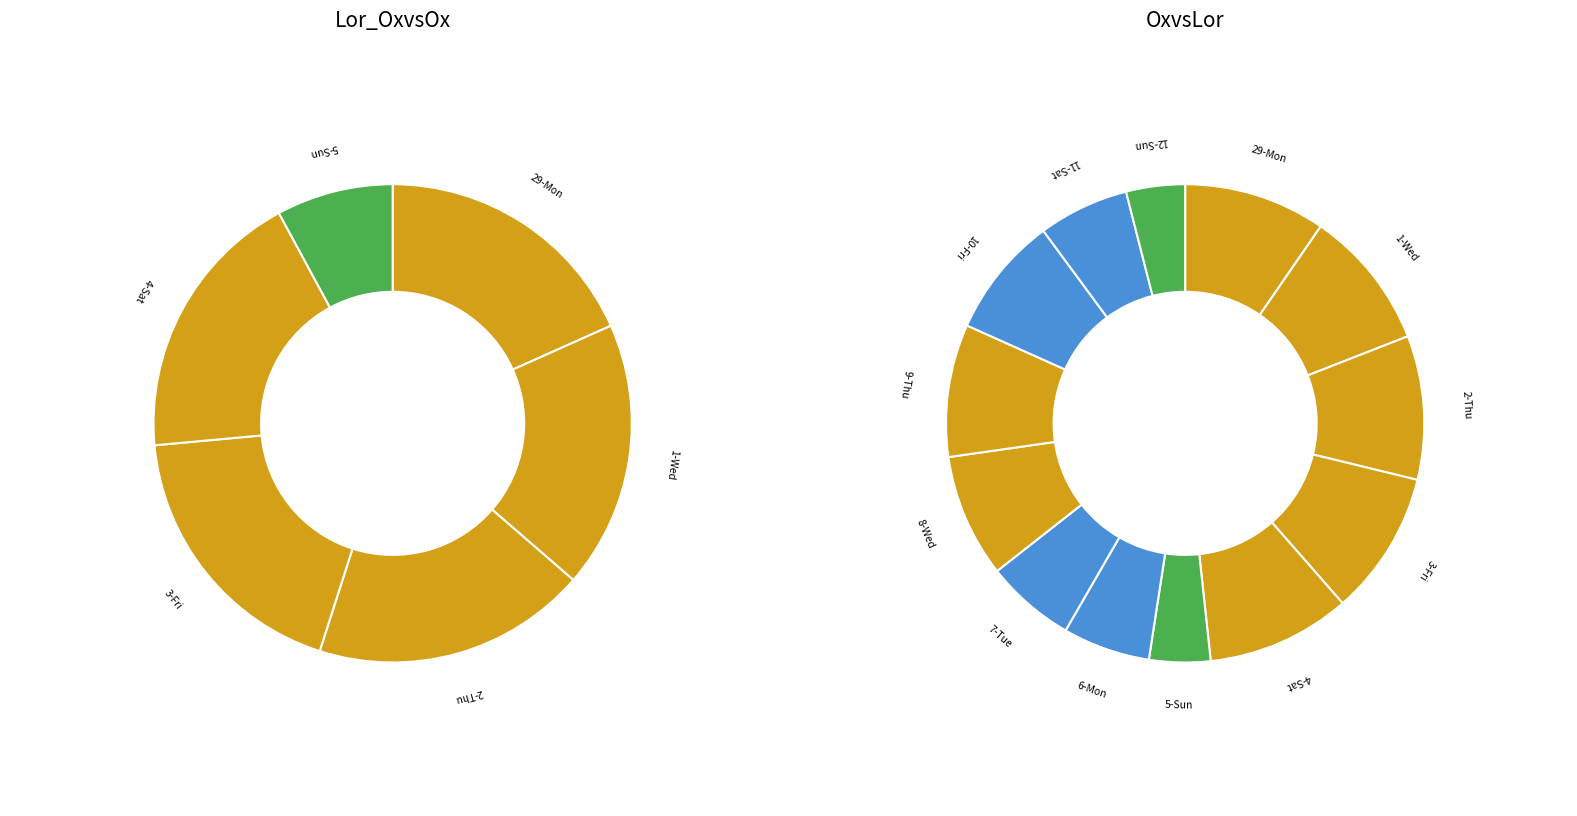

Which category has the biggest portion of the pie?

Fri